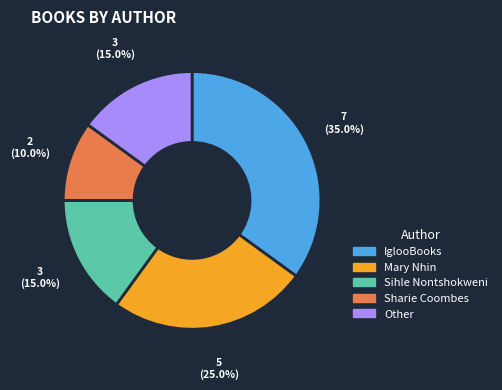

True or false: Mary Nhin accounts for 10% of the total.

False